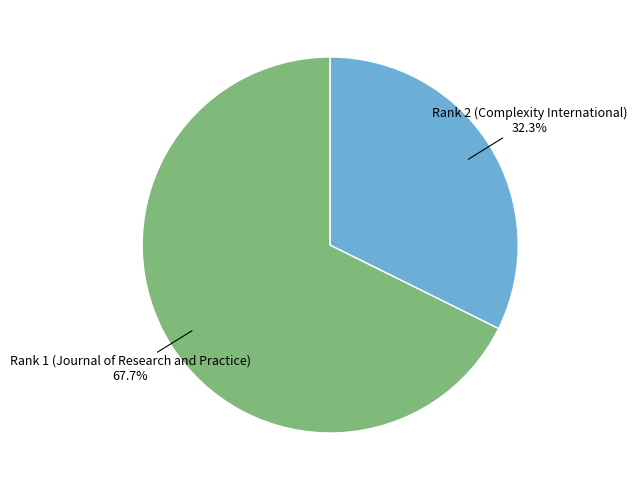

Does any single category account for the majority?

Yes